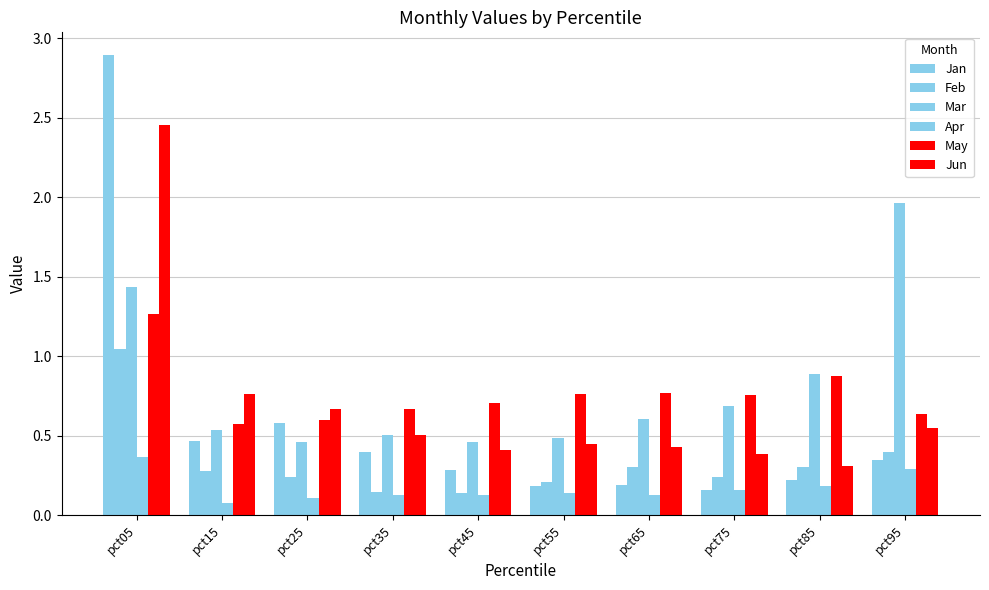

How many bars are there in each group?

6